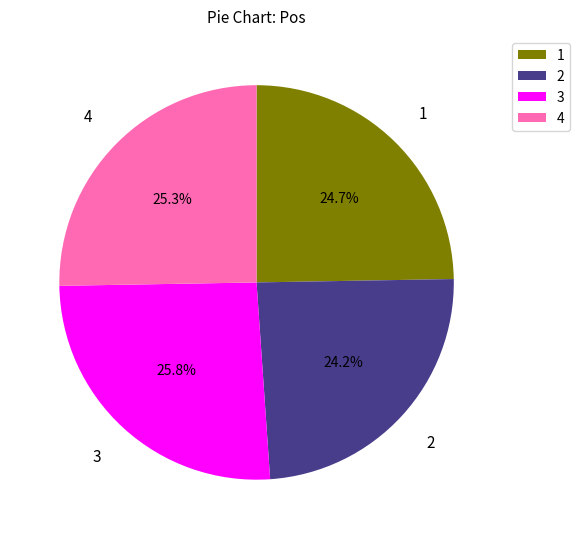

Does 2 represent more than half of the total?

No